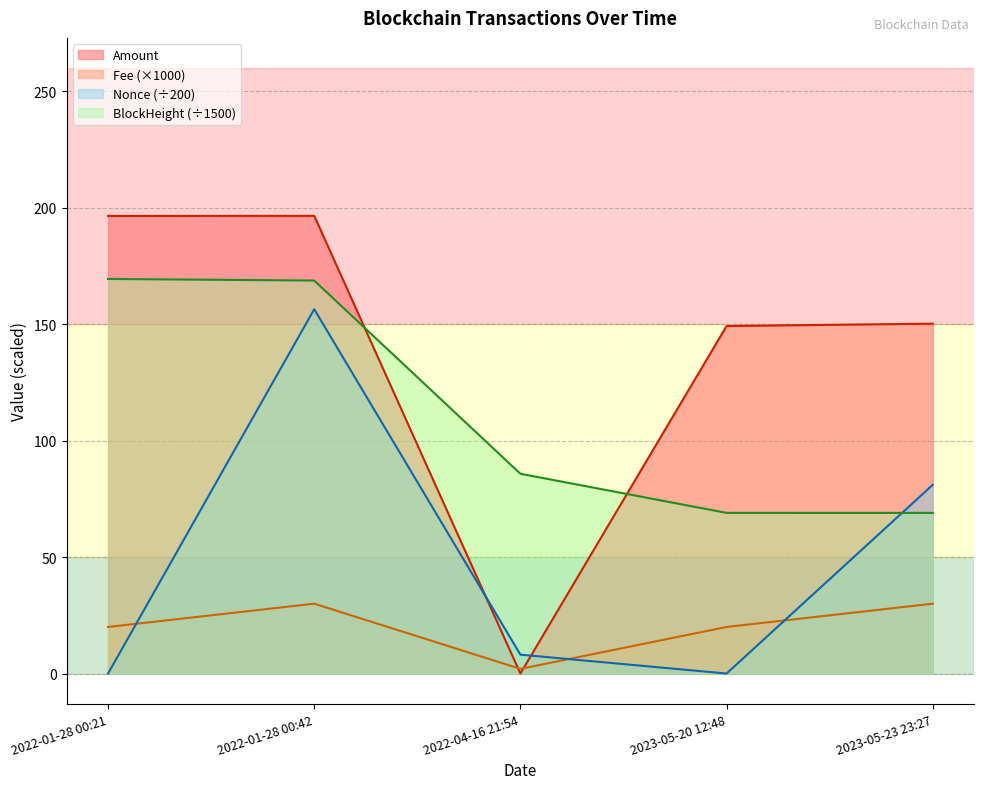

Is it true that Nonce equals 156.5 at 2022-01-28 00:42?

True